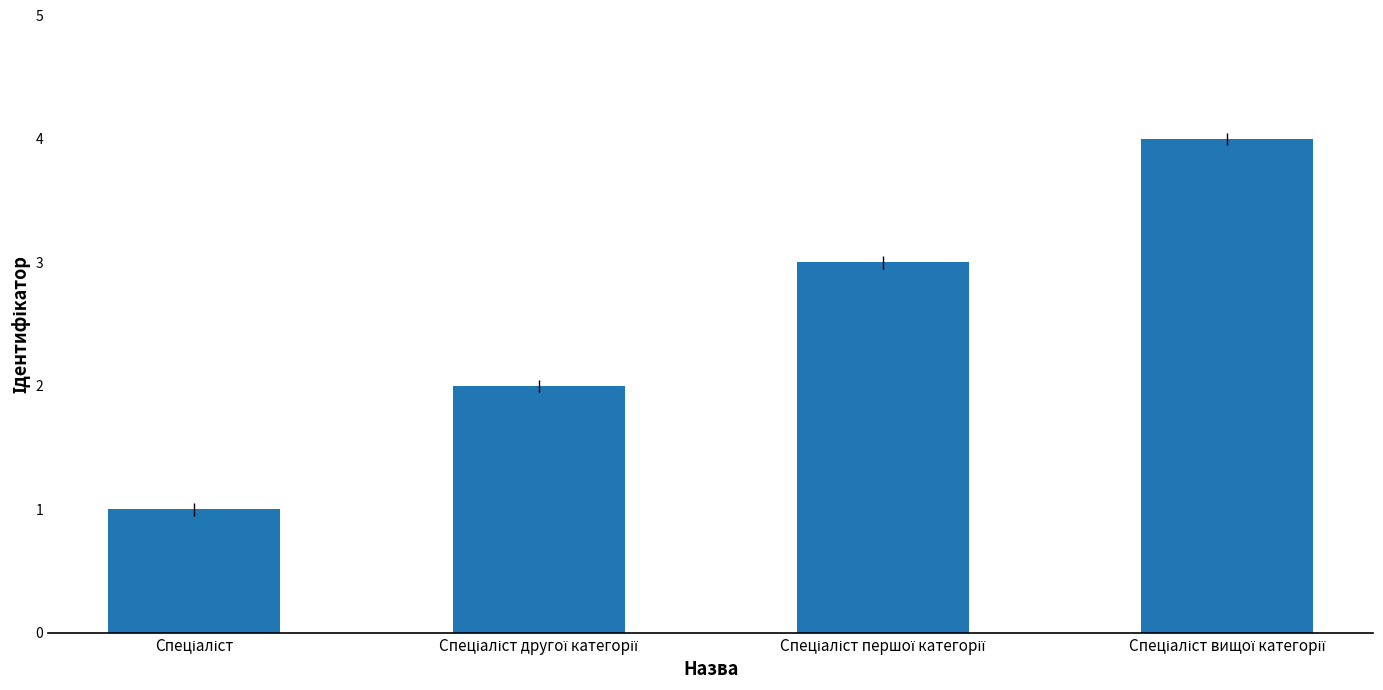

What is the difference between the maximum and minimum values?

3